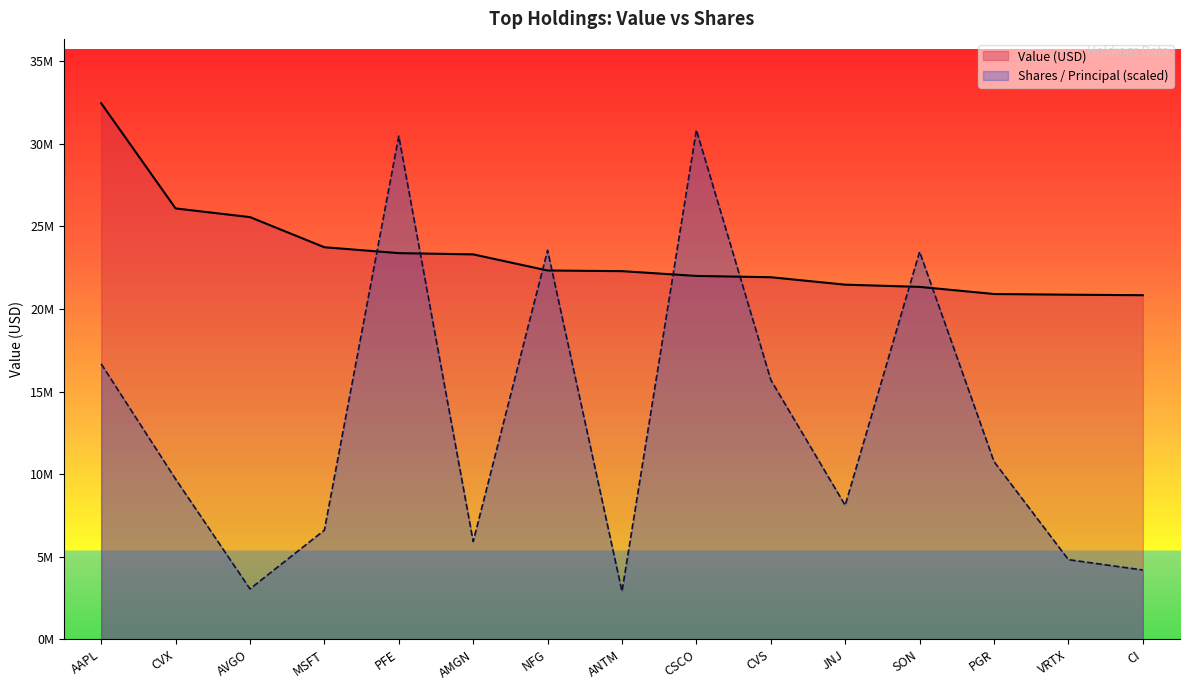

Between which two adjacent categories do Shares / Principal and Value (USD) first intersect?

MSFT and PFE